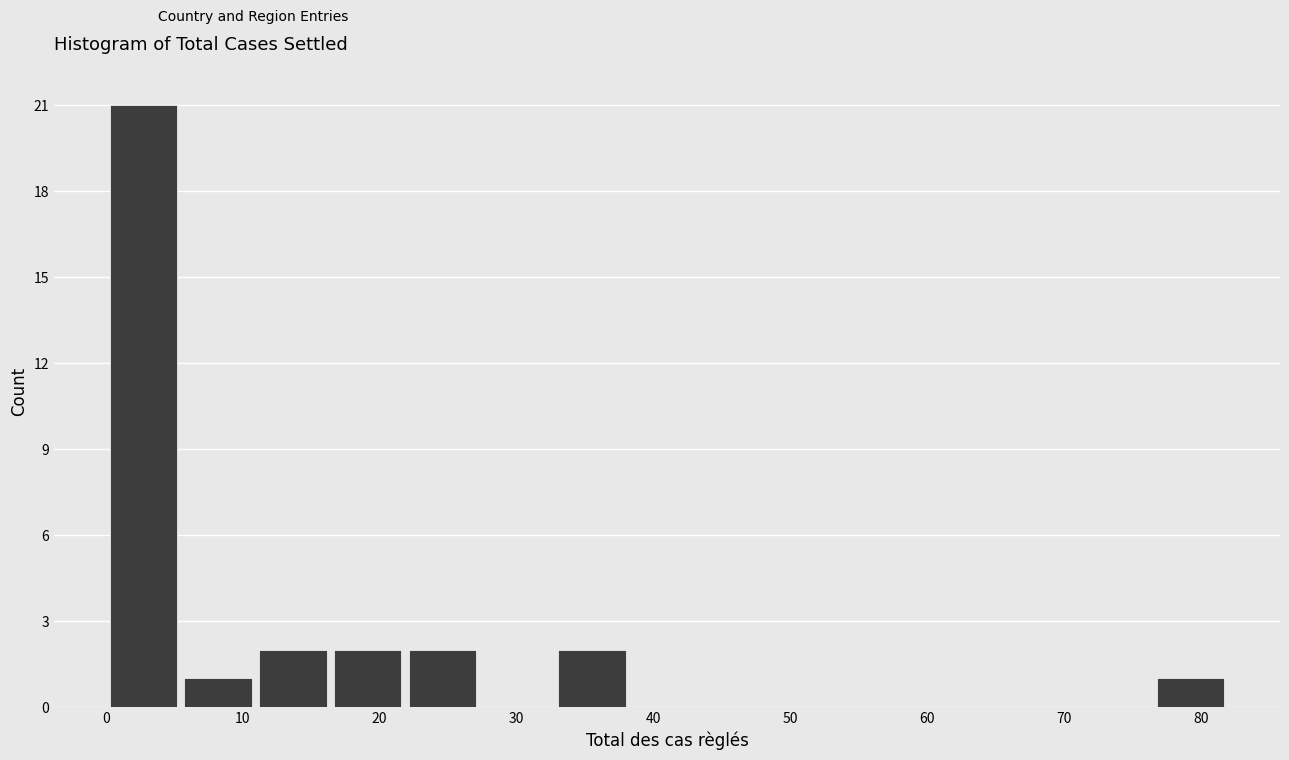

What is the height of the bar covering 5 to 11 on the x-axis? Neither the bar edges nor the heights are printed on the chart, so give them approximately, as read against the axes.

1